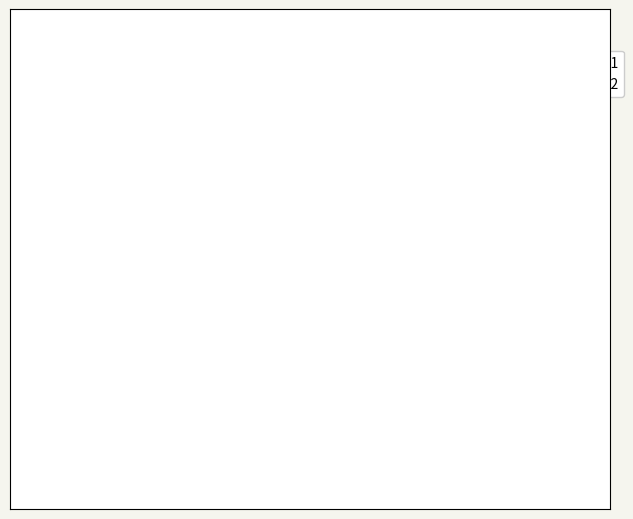

Is there any slice that represents more than half of the pie?

Yes